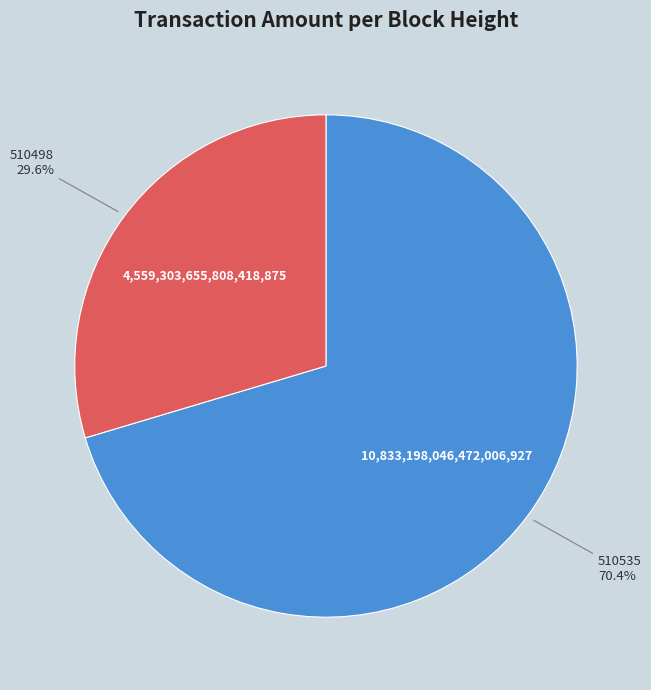

How many slices are in this pie chart?

2